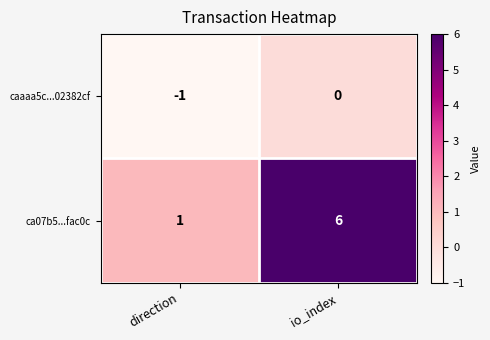

Which series has the largest total across all categories?

ca07b5...fac0c